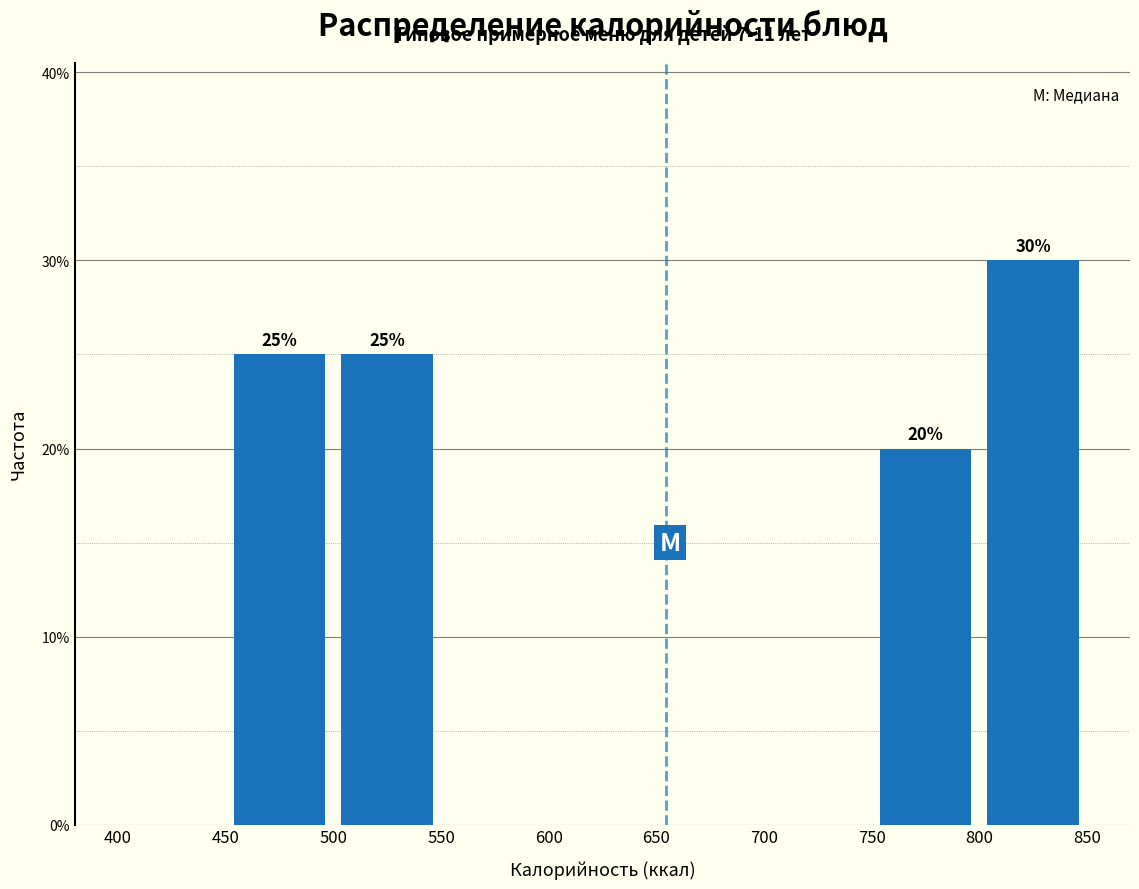

Which range on the x-axis has the tallest bar?

800 to 850